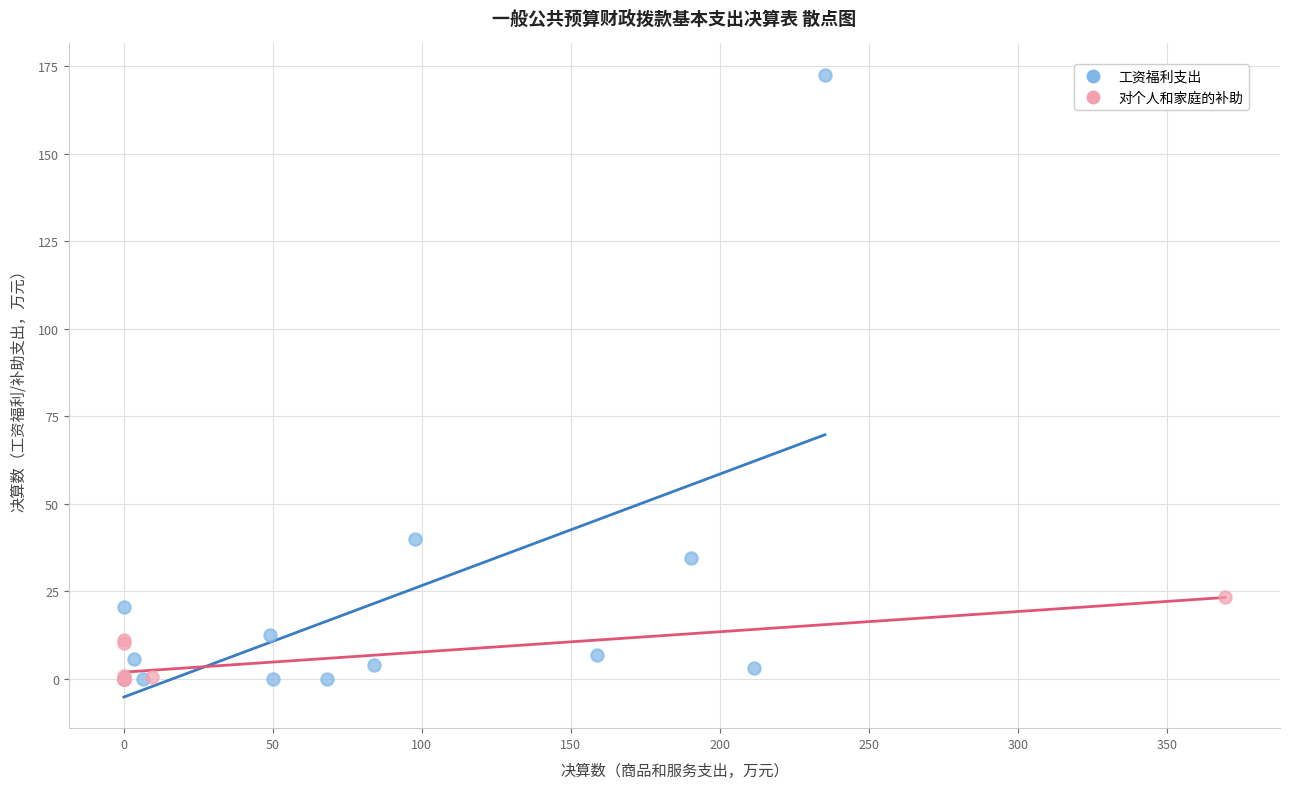

Which series reaches the maximum Y coordinate?

工资福利支出